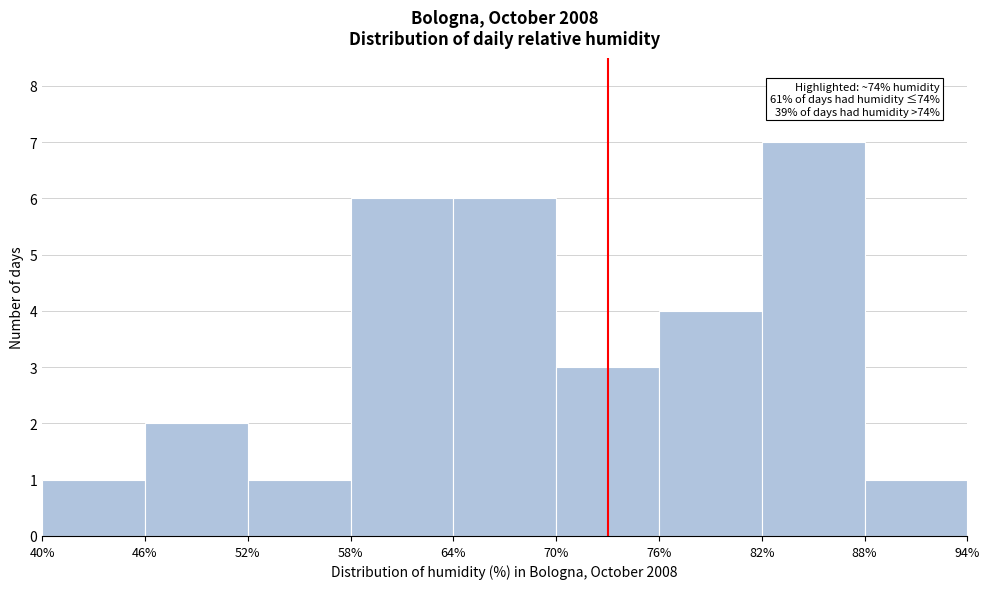

Over which range of the x-axis is the bar tallest?

82% to 88%